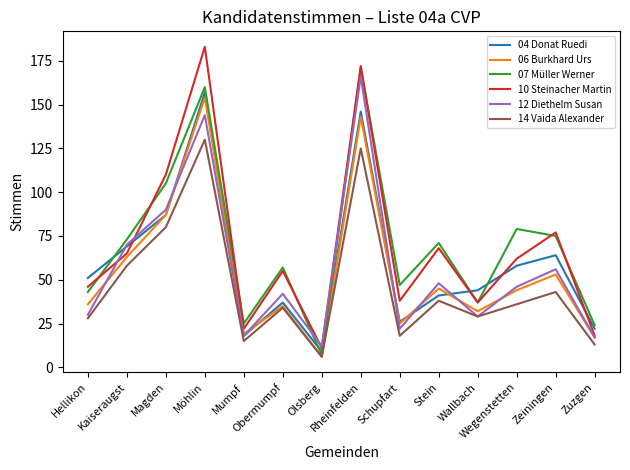

What is the smallest value displayed?

6